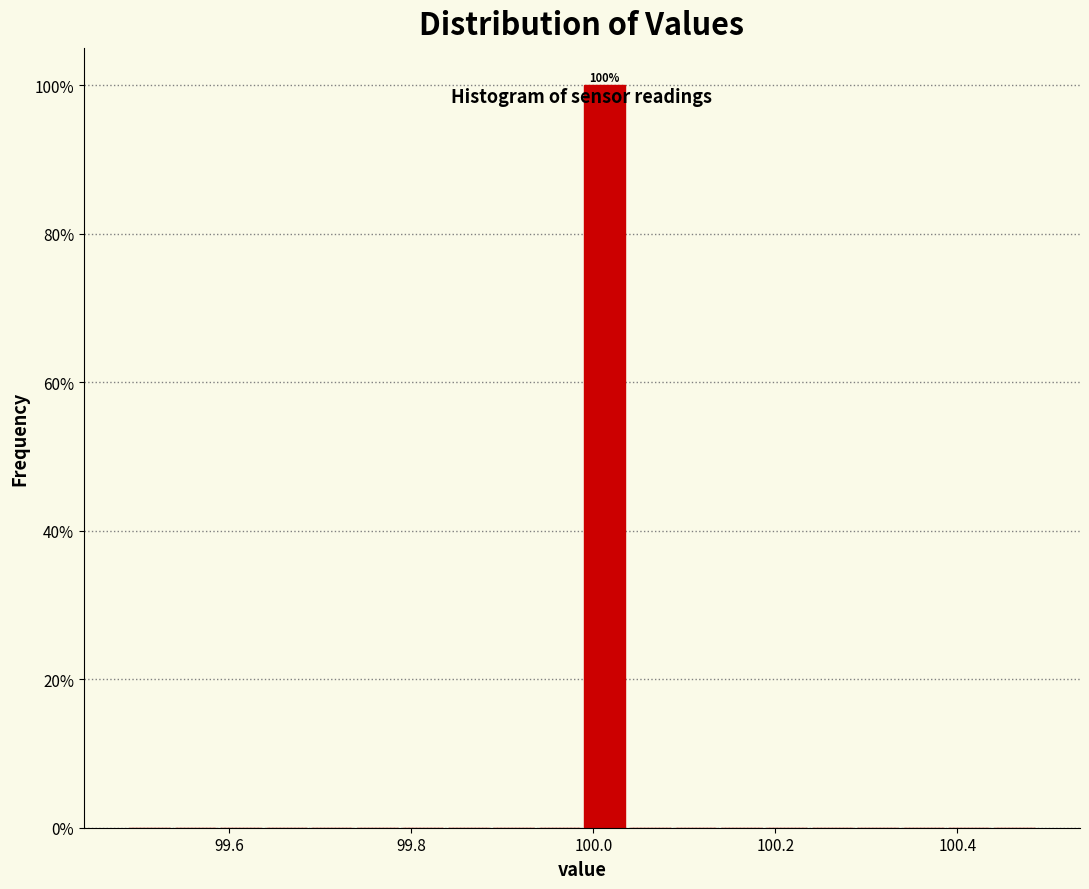

Read against the x-axis, roughly where is the centre of the tallest bar?

100.02